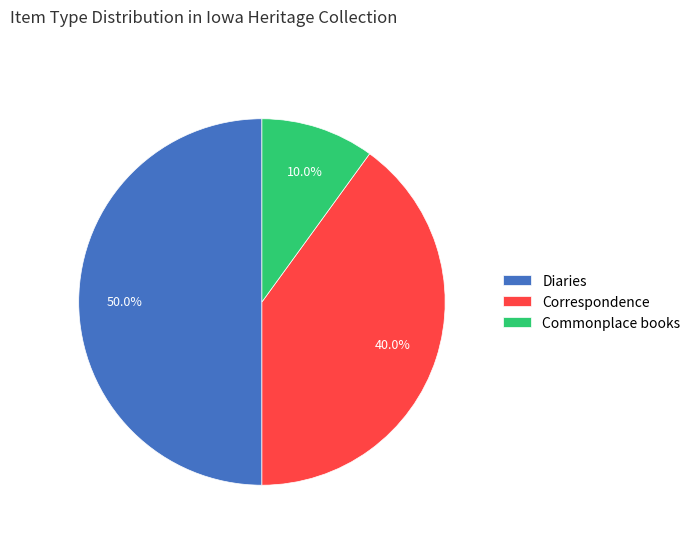

Which category has the biggest portion of the pie?

Diaries